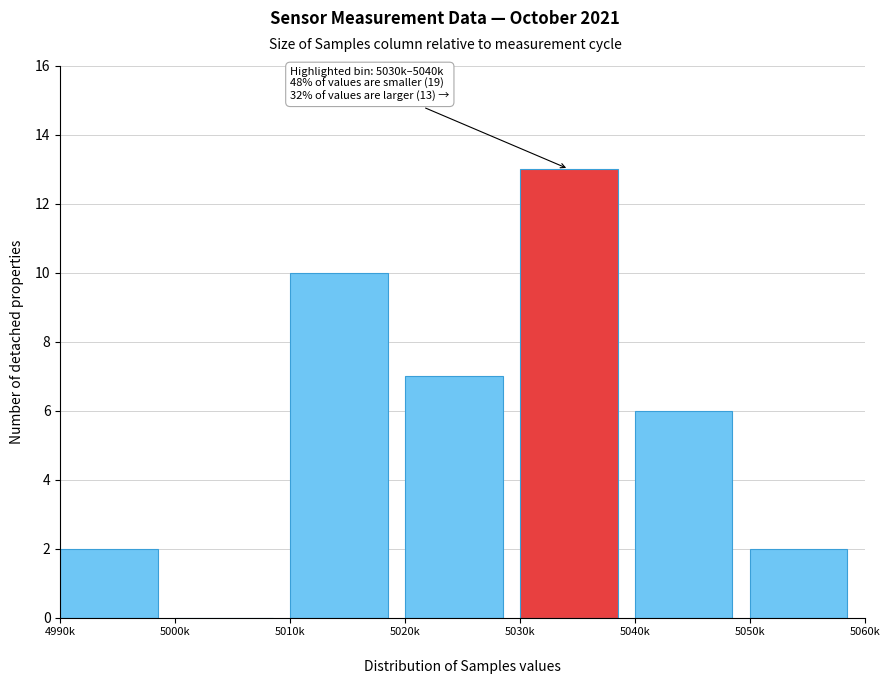

What is the sum of all values?

40